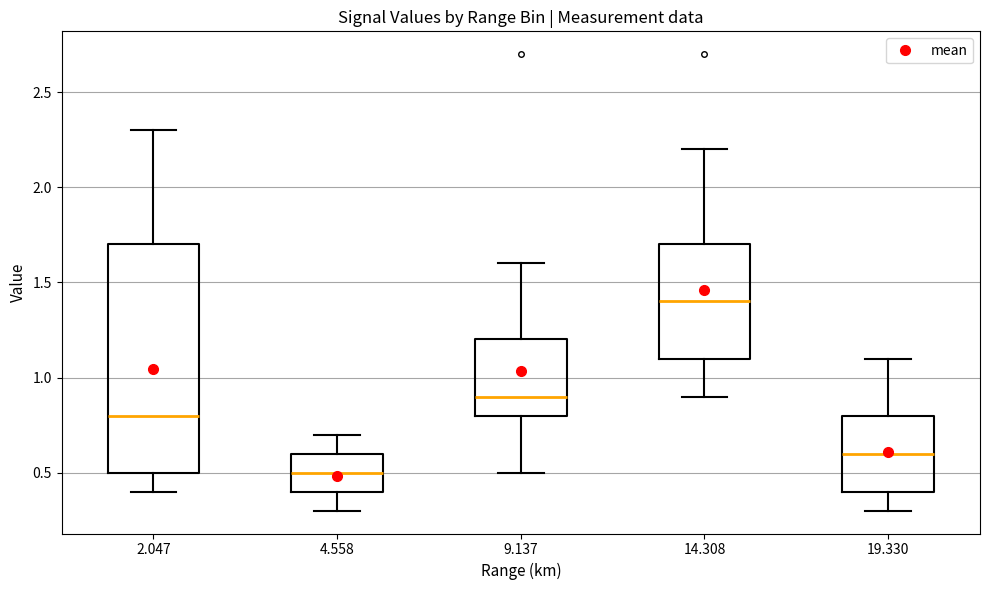

Reading left to right, read every box against the y-axis: the position of its median line, the range the box covers, and the ends of its whiskers. The values are not printed on the chart, so give them approximately, as read against the axis.

2.047: median 0.8, box 0.5 to 1.7, whiskers 0.4 to 2.3
4.558: median 0.5, box 0.4 to 0.6, whiskers 0.3 to 0.7
9.137: median 0.9, box 0.8 to 1.2, whiskers 0.5 to 1.6
14.308: median 1.4, box 1.1 to 1.7, whiskers 0.9 to 2.2
19.330: median 0.6, box 0.4 to 0.8, whiskers 0.3 to 1.1